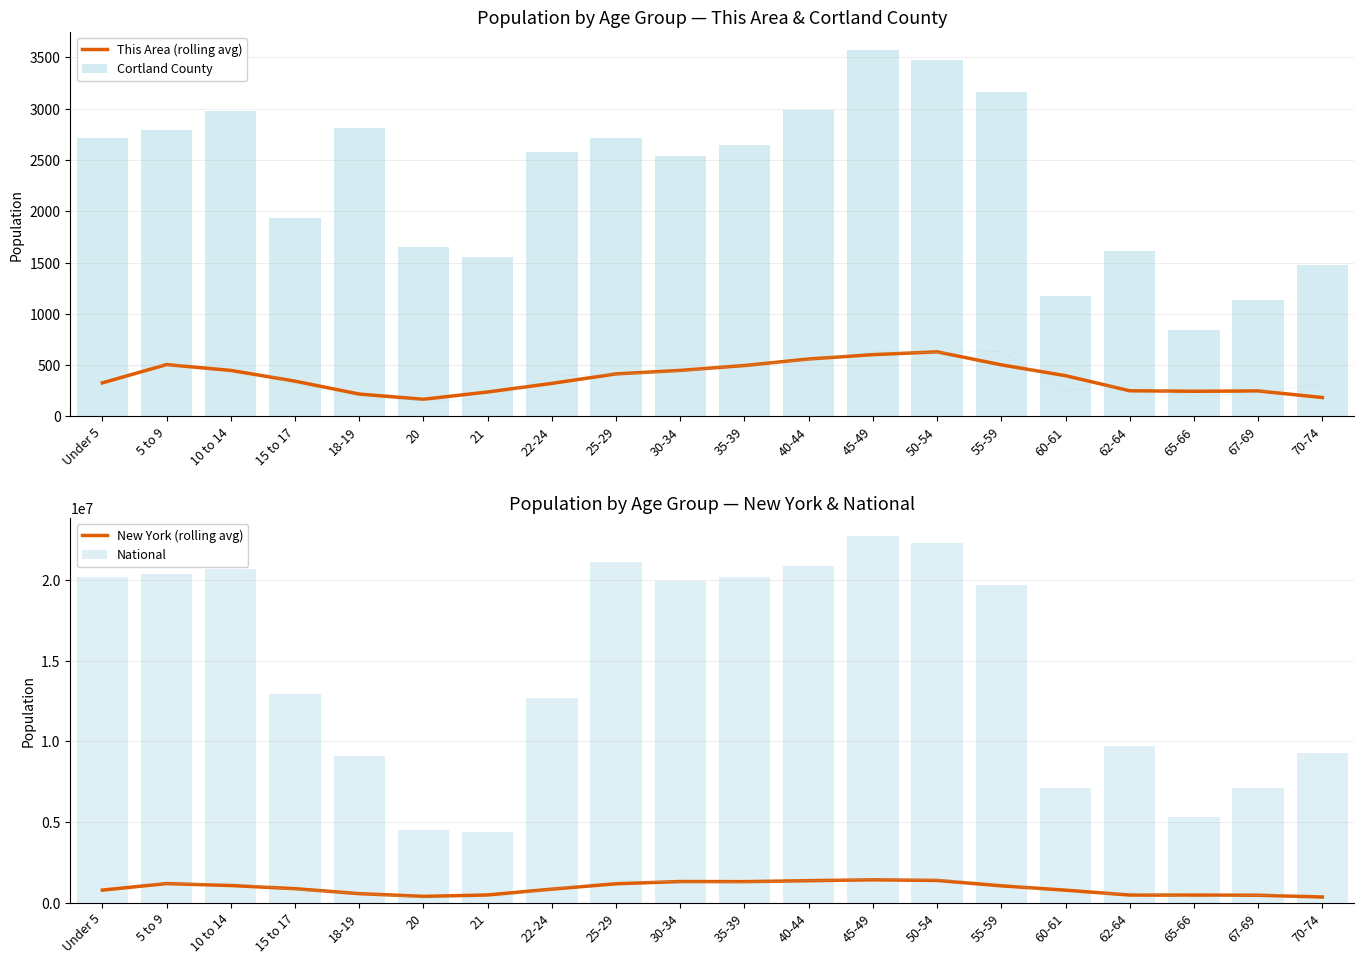

How many data points in This Area (rolling avg) are less than 397?

10